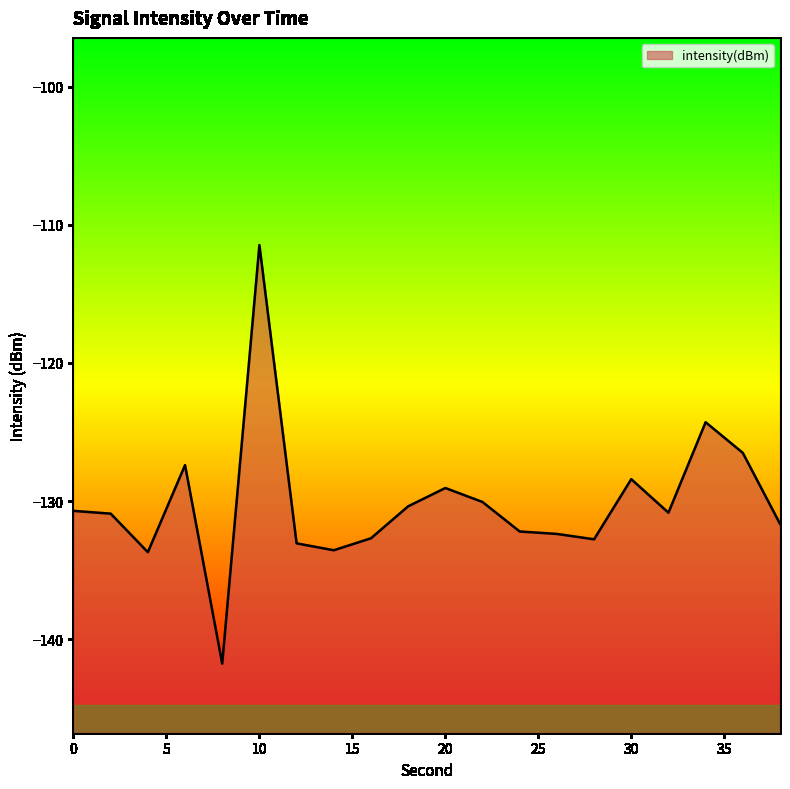

At which label does the data first exceed -130?

6